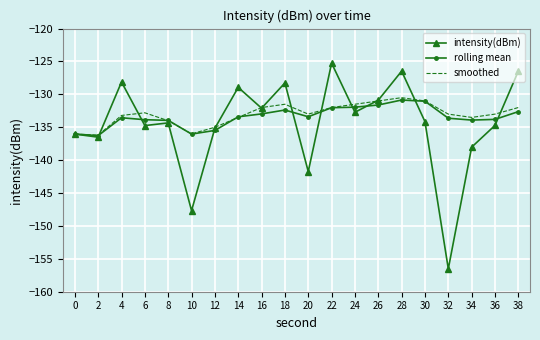

Rank the series by their average value, from lowest to highest.

intensity(dBm), rolling mean, smoothed